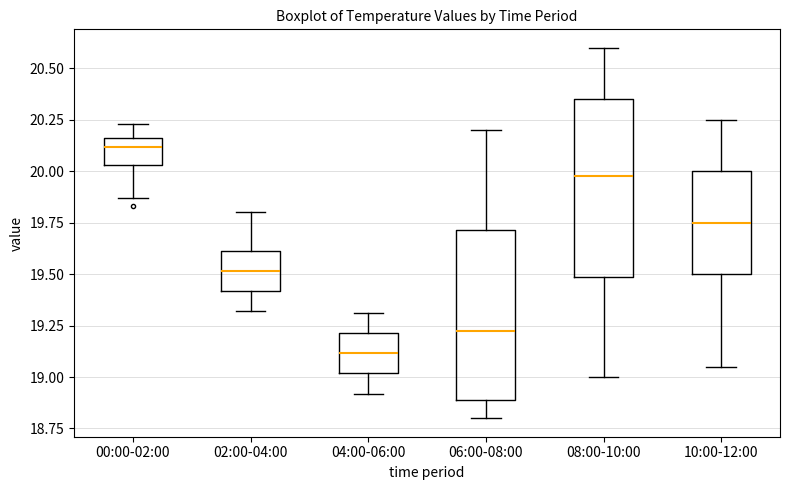

Which box's median line is the highest?

00:00-02:00